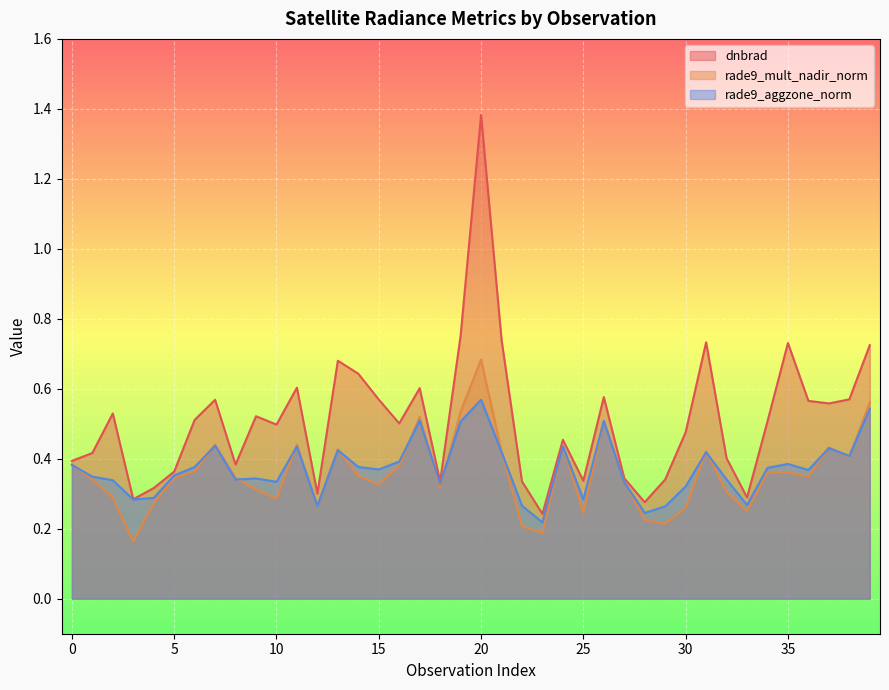

At which category is the sum across all series the highest?

20